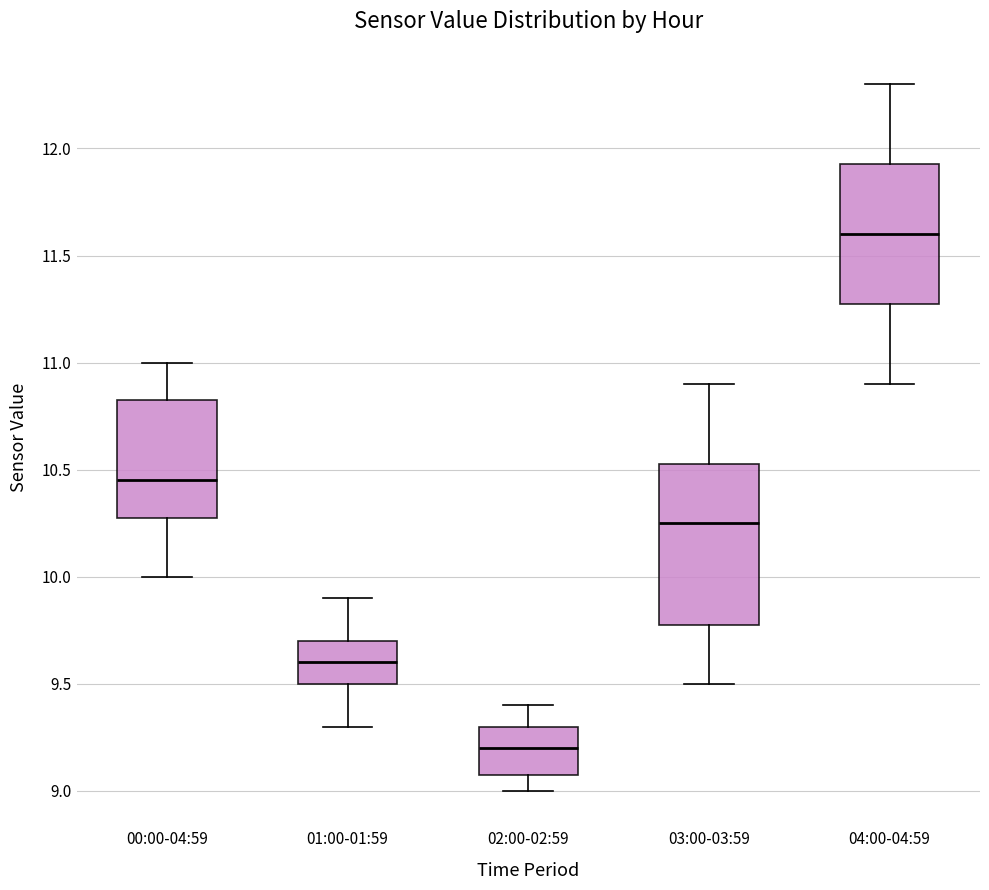

Which box has the highest median line?

04:00-04:59